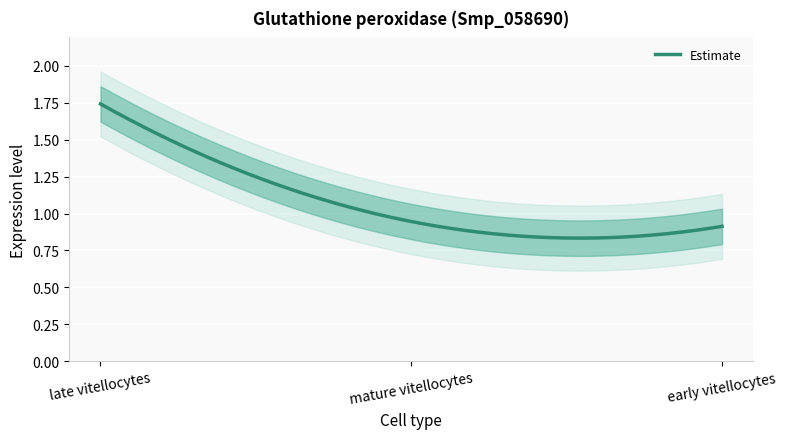

What is the label of the 2nd point from the right?

mature vitellocytes